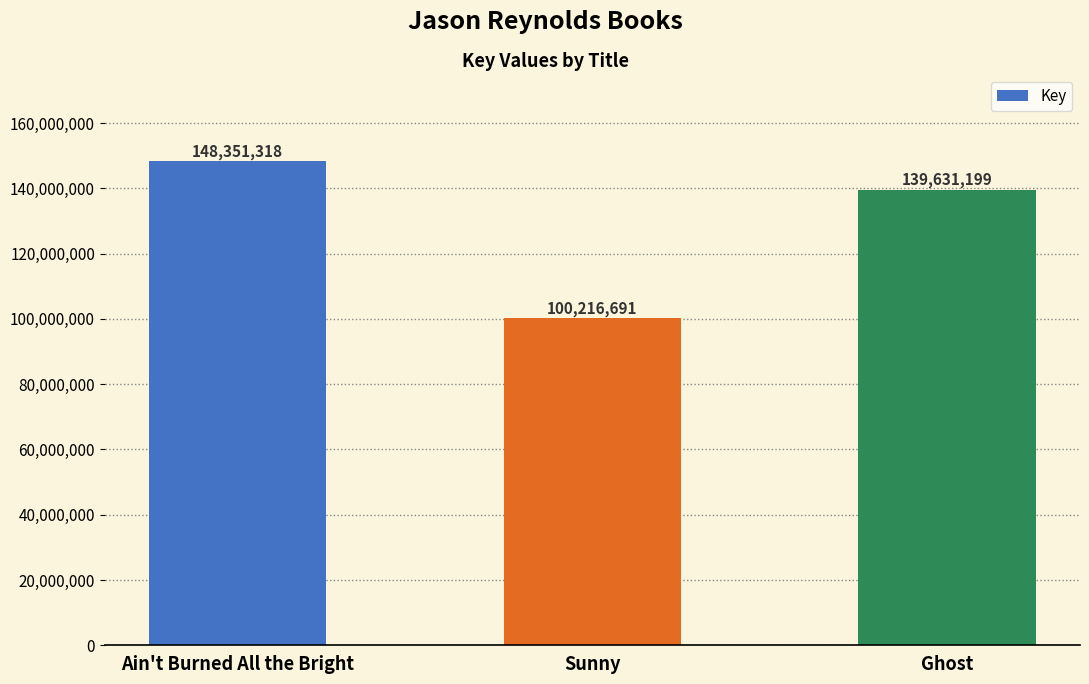

What is the change in value from Sunny to Ghost?

+39414508